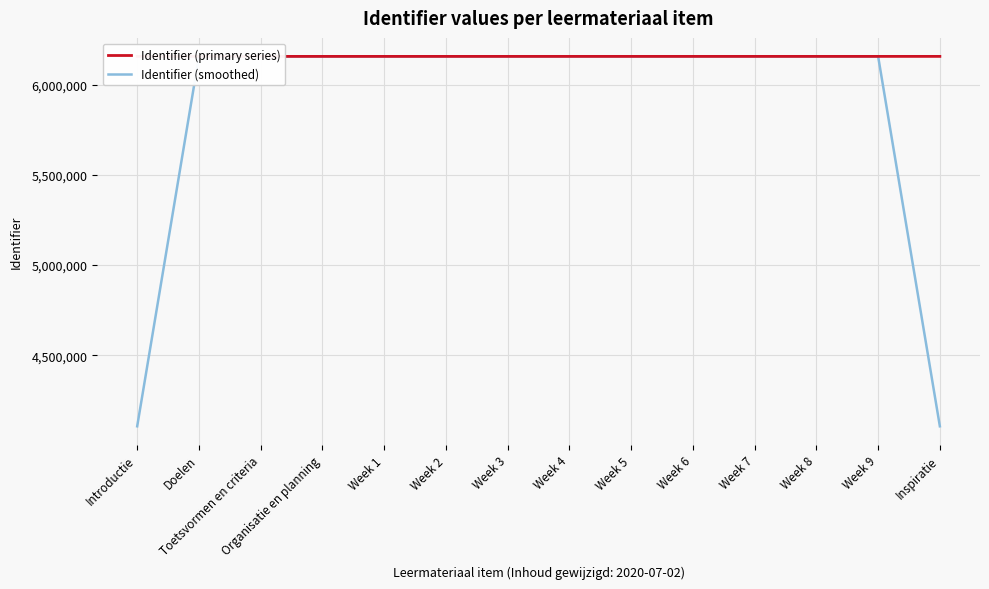

The value of Identifier (smoothed) at Toetsvormen en criteria is 6157795.0. True or false?

True